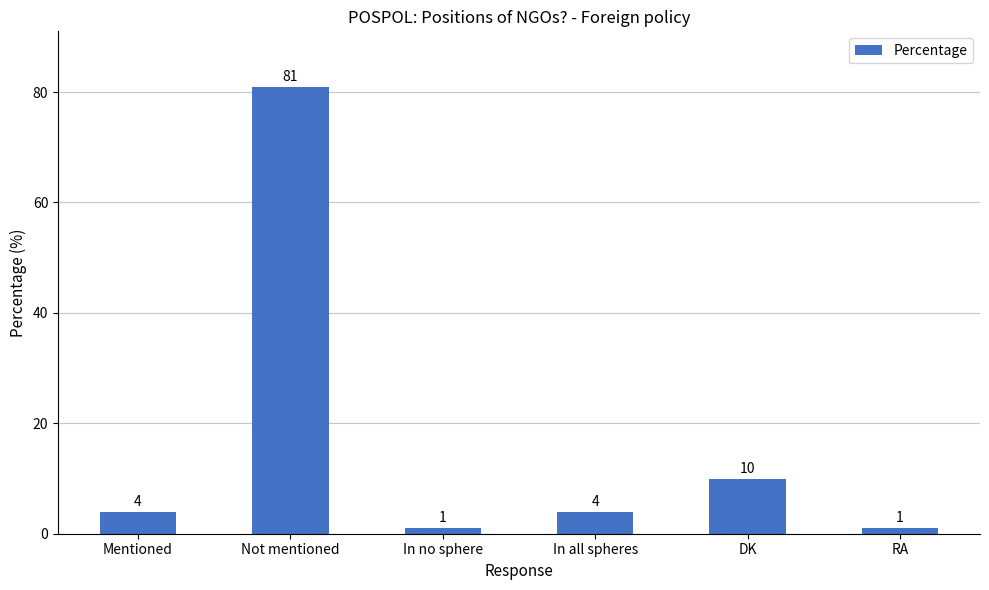

True or false: the data shows 81 at Not mentioned.

True